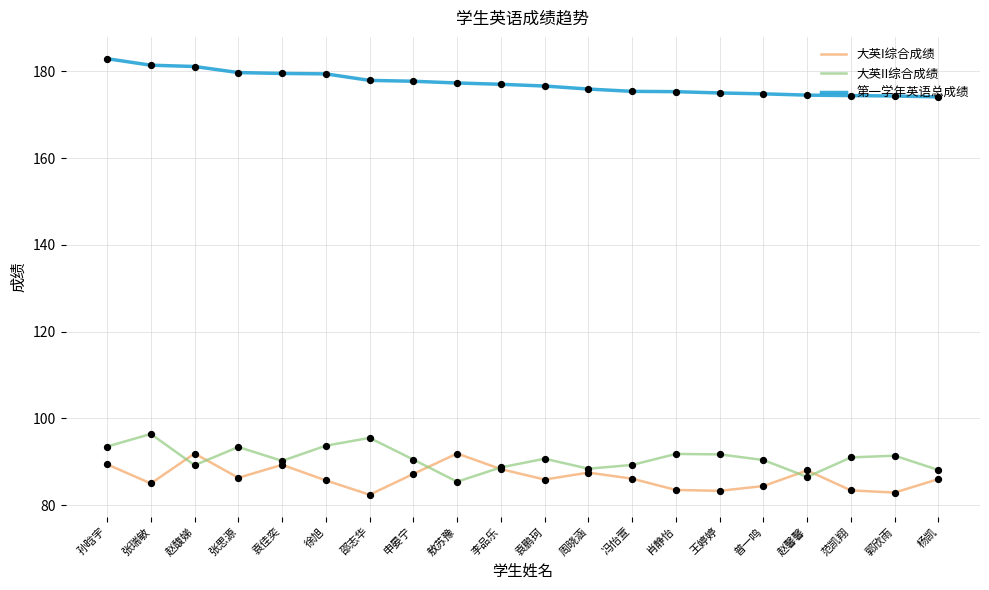

What is the difference between the highest and lowest values at 王婷婷?

91.7